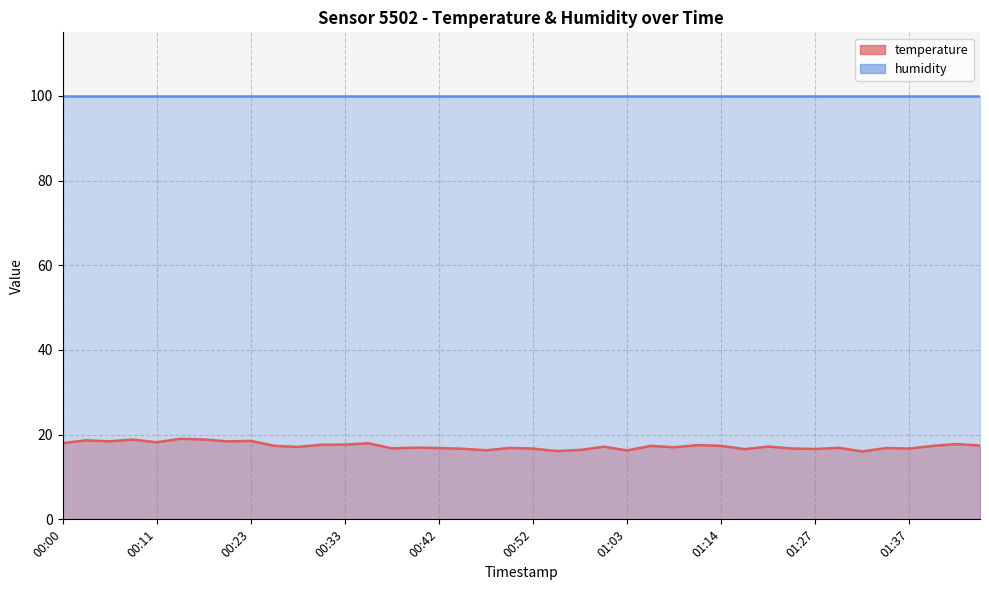

Rank the categories by value from lowest to highest.

01:32, 00:55, 01:03, 00:47, 00:57, 01:16, 01:27, 00:45, 00:52, 01:37, 01:22, 00:38, 00:42, 01:35, 00:50, 01:30, 00:40, 01:08, 00:28, 01:00, 01:19, 01:05, 01:40, 00:25, 01:14, 01:45, 01:11, 00:30, 00:33, 01:42, 00:35, 00:00, 00:11, 00:20, 00:06, 00:23, 00:03, 00:09, 00:17, 00:14